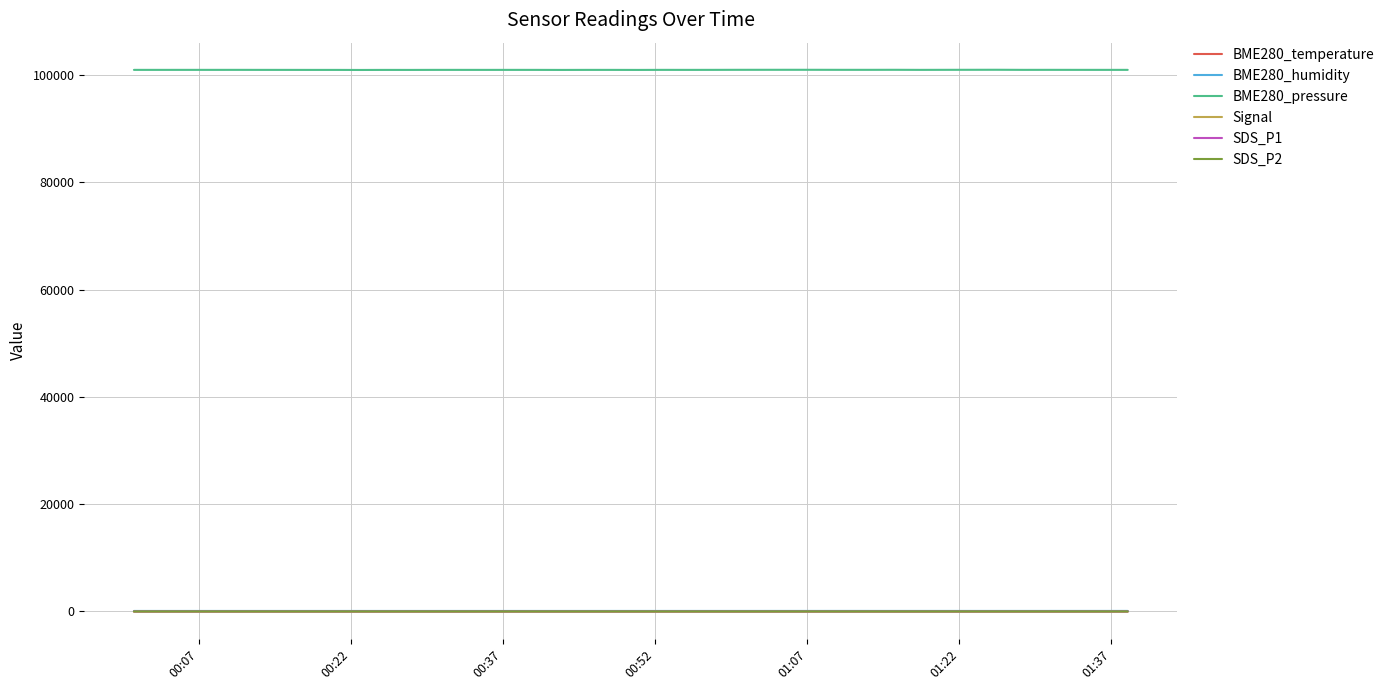

Which series has the widest spread of values?

BME280_pressure